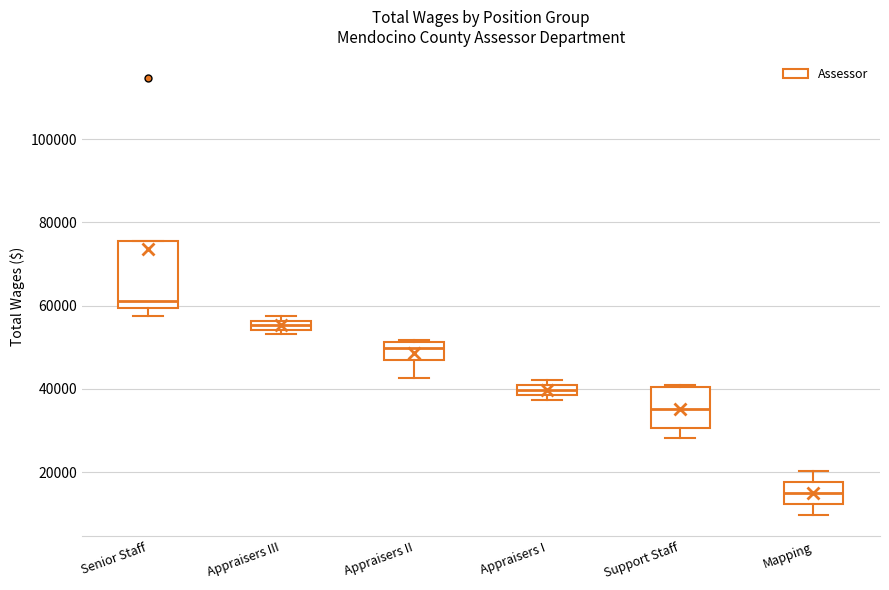

Which box has the lowest median line?

Mapping